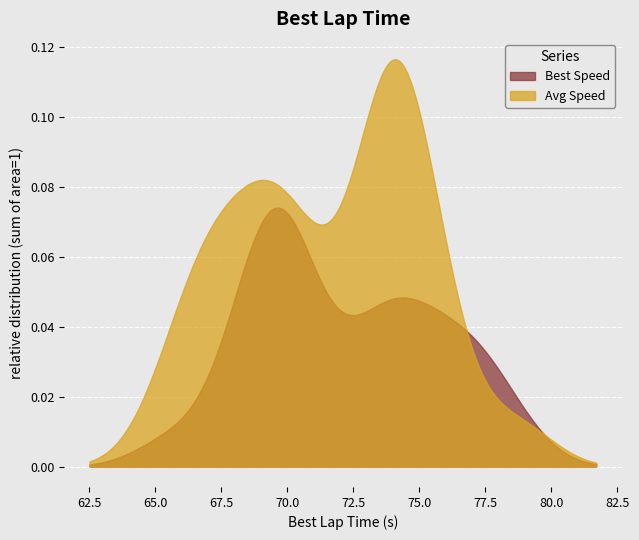

What position from the right is 7?

18